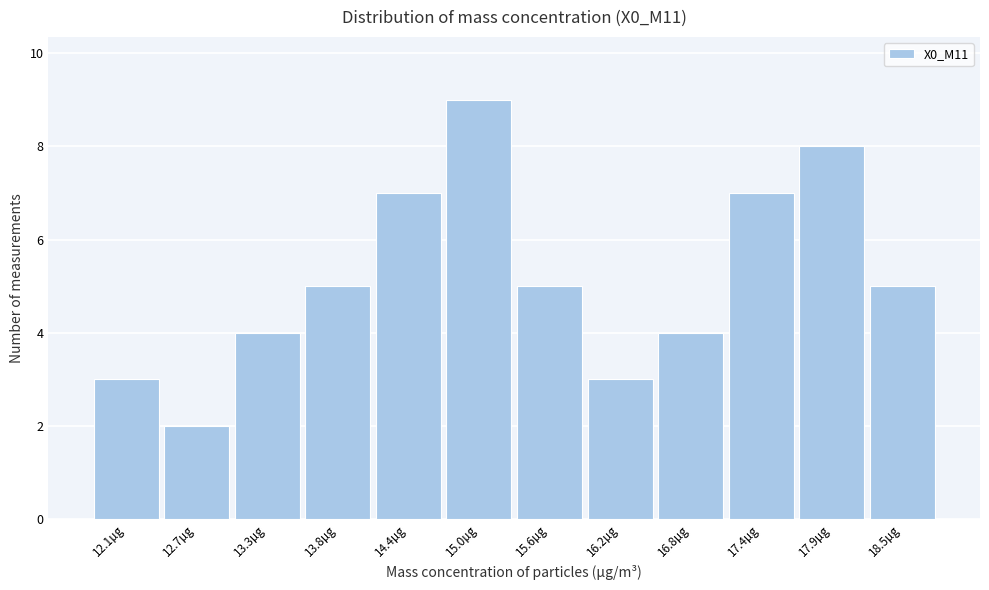

Reading left to right, what are all the values shown in this chart?

3	2	4	5	7	9	5	3	4	7	8	5